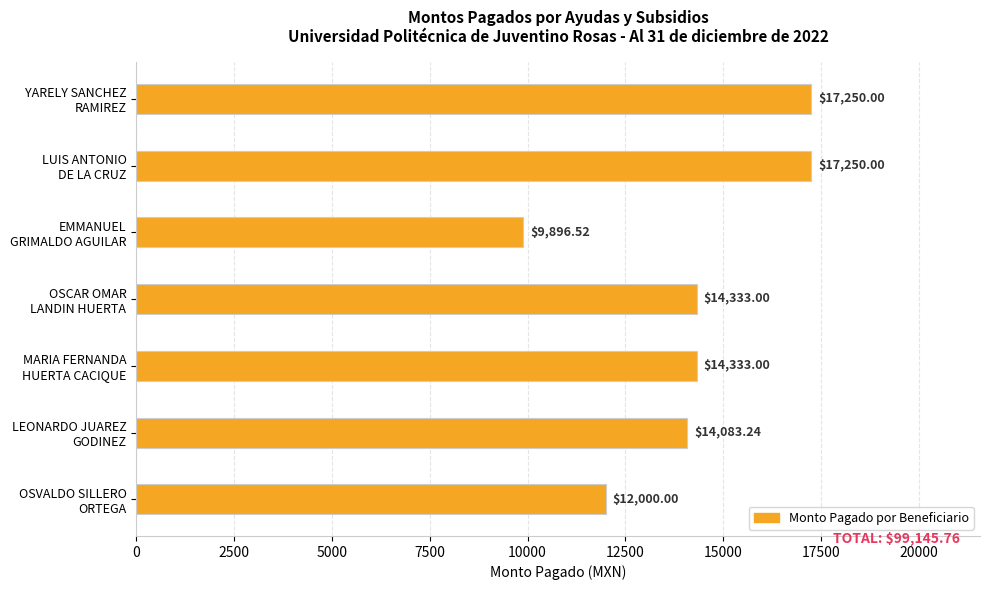

What is the difference between the maximum and minimum values?

7353.5